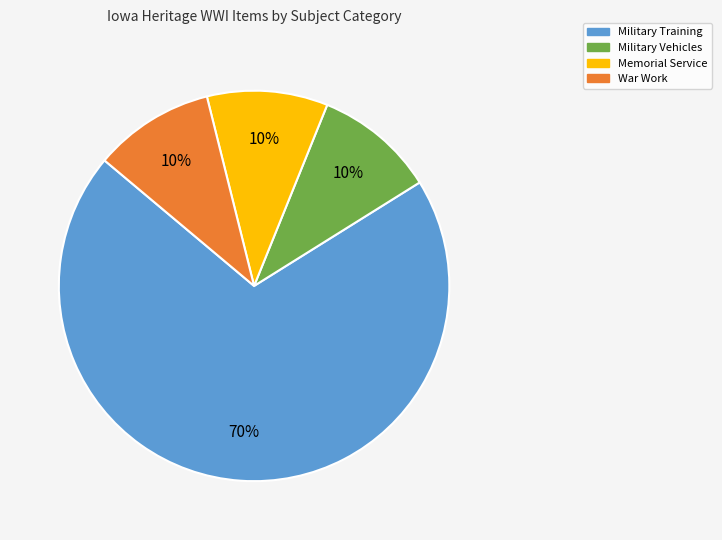

Which slice is the largest?

Military Training